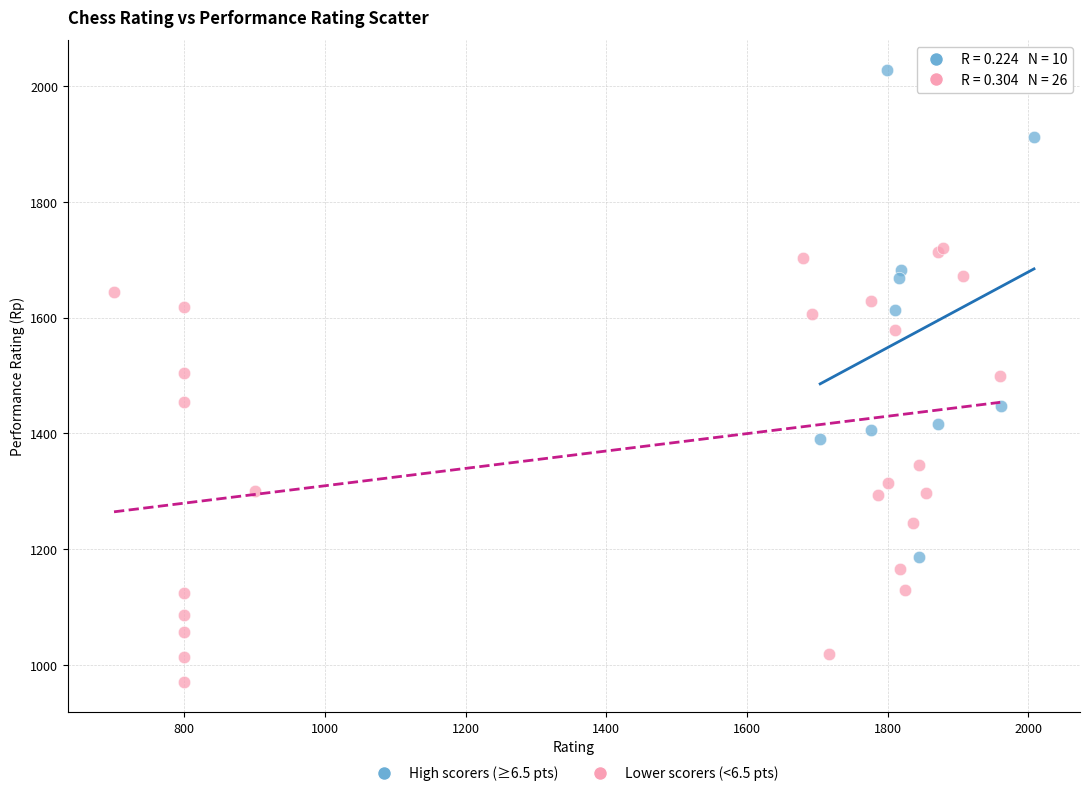

Which series reaches the maximum Y coordinate?

High scorers (≥6.5 pts)